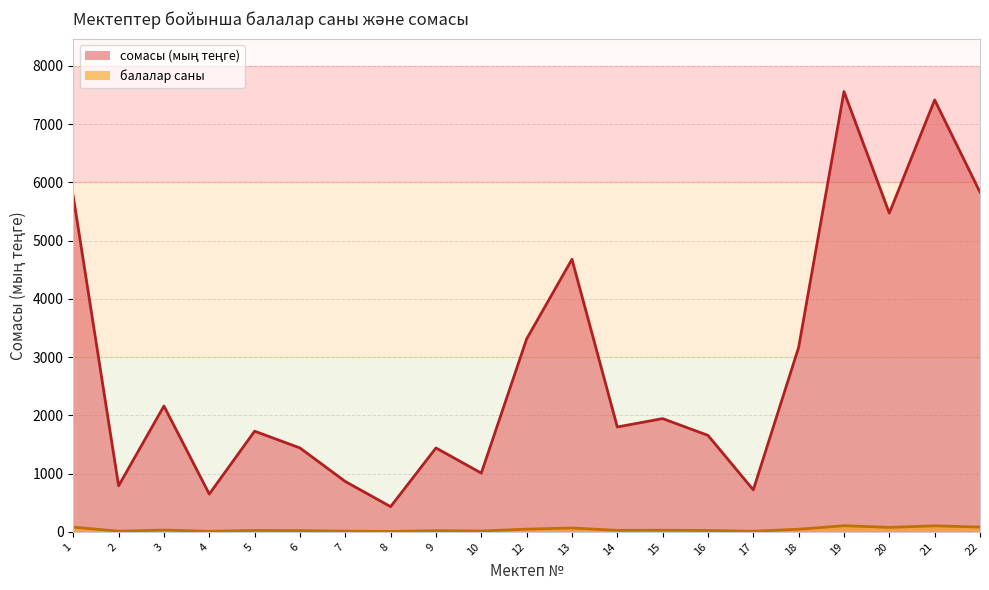

Between 15 and 13, which is larger?

13